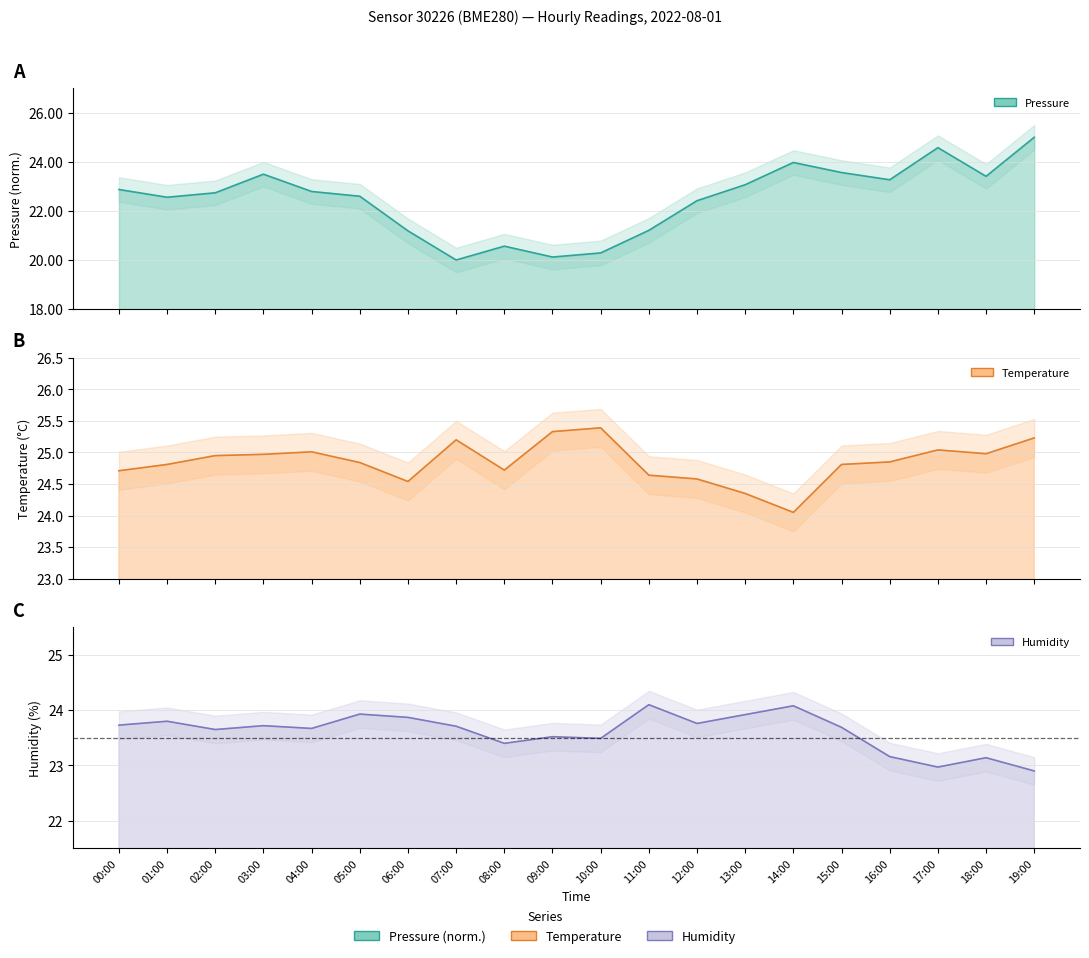

True or false: pressure has more than 1 points higher than both neighbors.

True